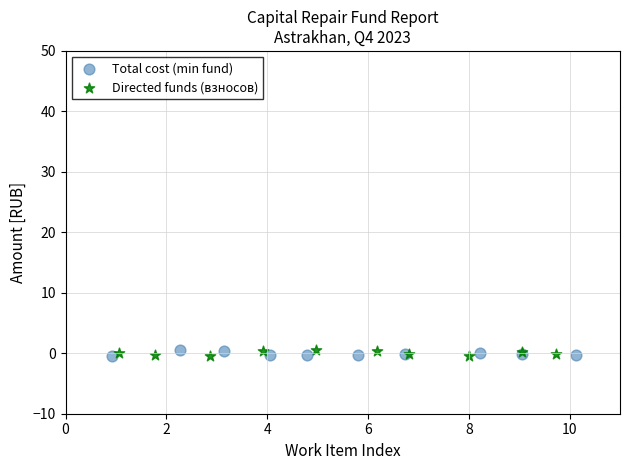

What are all the series names shown in the legend?

Total cost (min fund), Directed funds (взносов)